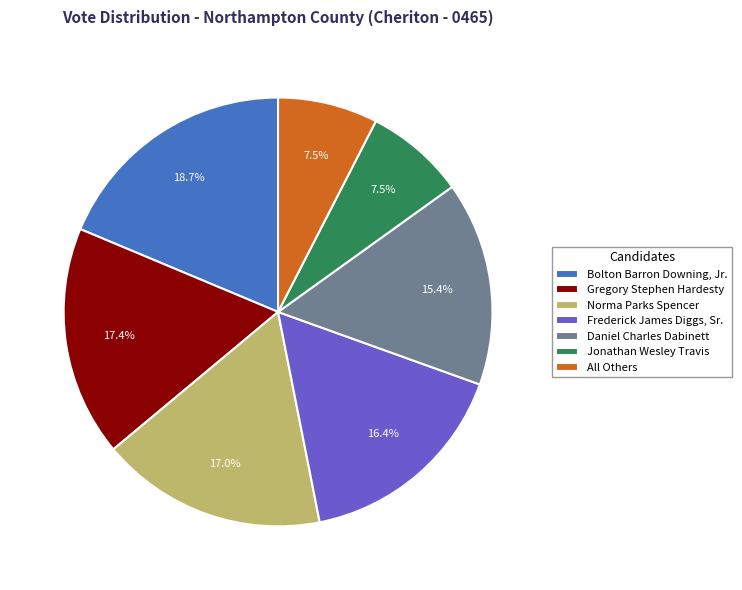

Which category has the biggest portion of the pie?

Bolton Barron Downing, Jr.